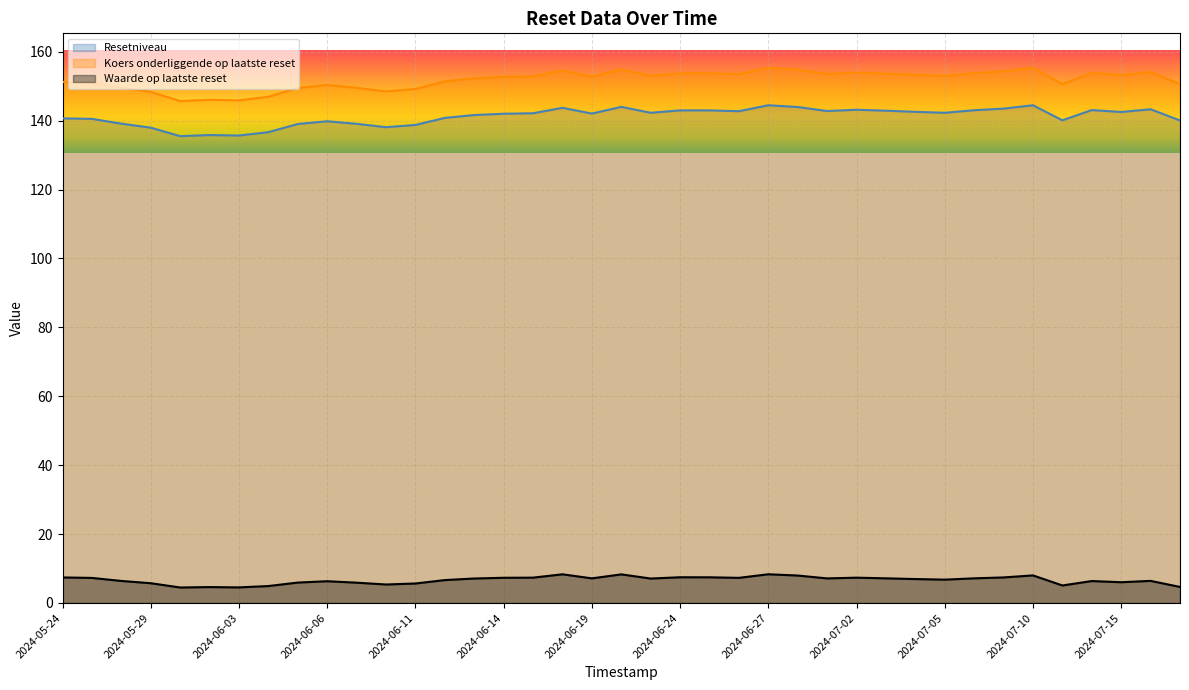

What is the minimum value for Resetniveau?

135.5